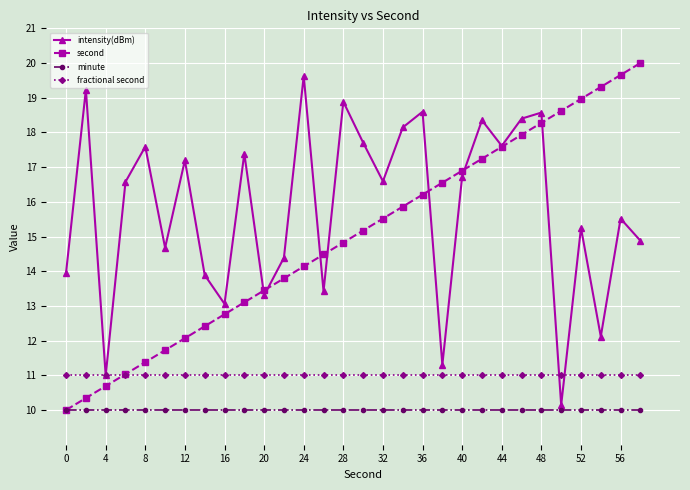

How many distinct data groups are displayed?

4